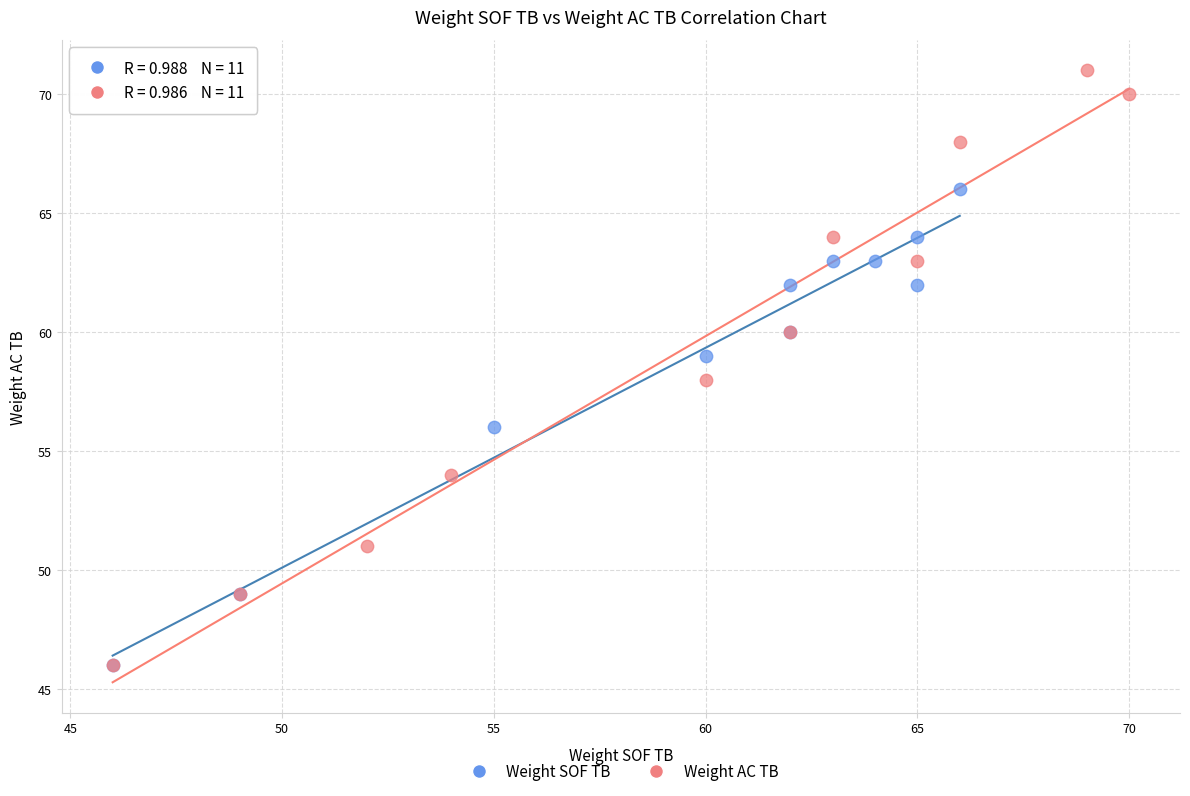

Which series has the largest Y range (max minus min)?

Weight AC TB